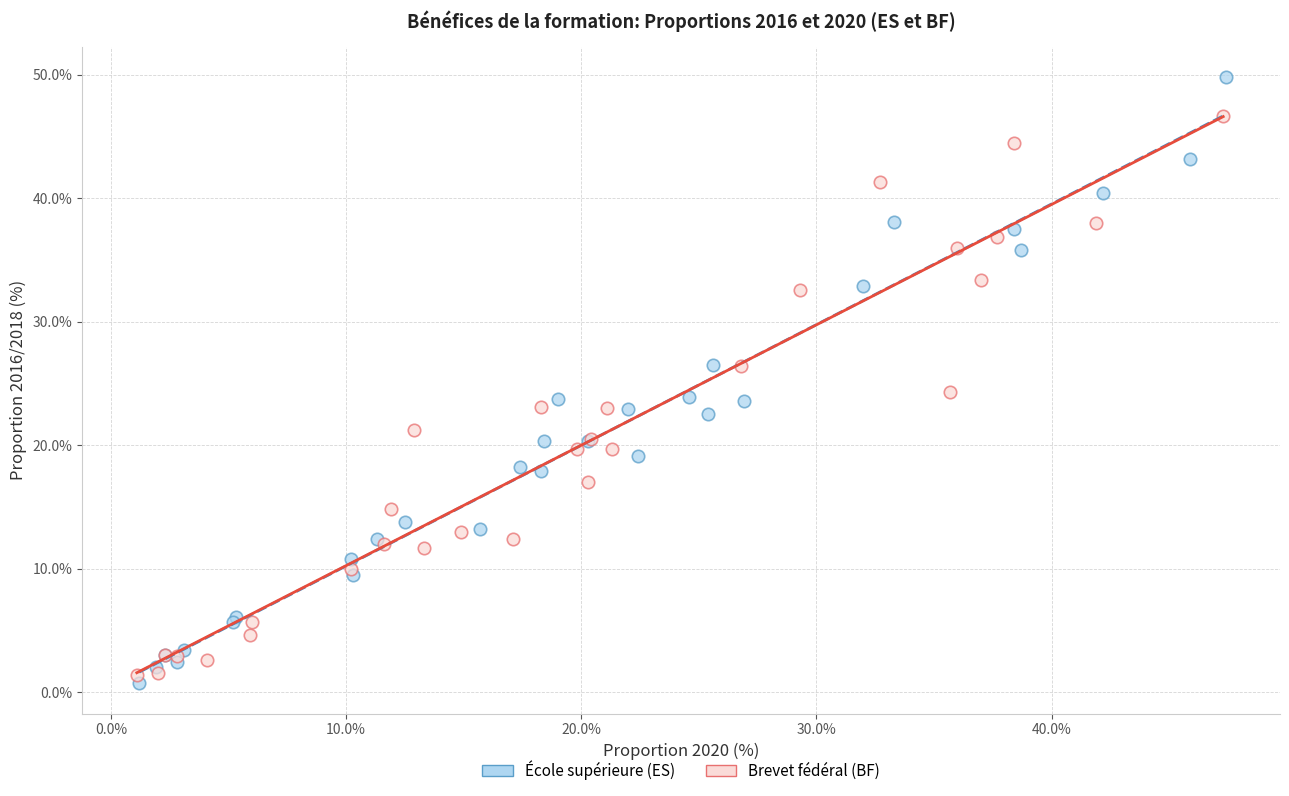

Which series has the largest Y range (max minus min)?

École supérieure (ES)